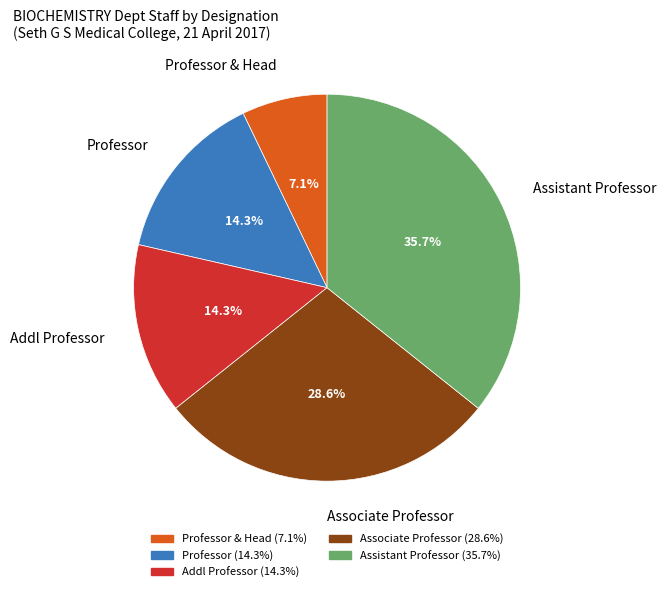

Which has a higher value, Assistant Professor or Professor & Head?

Assistant Professor